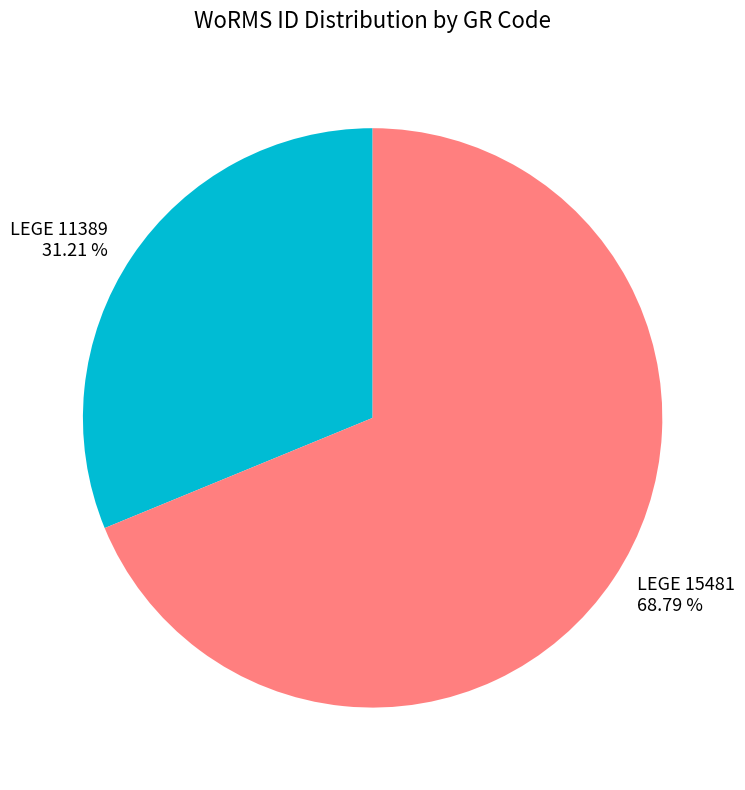

What is the largest slice in the pie chart?

LEGE 15481